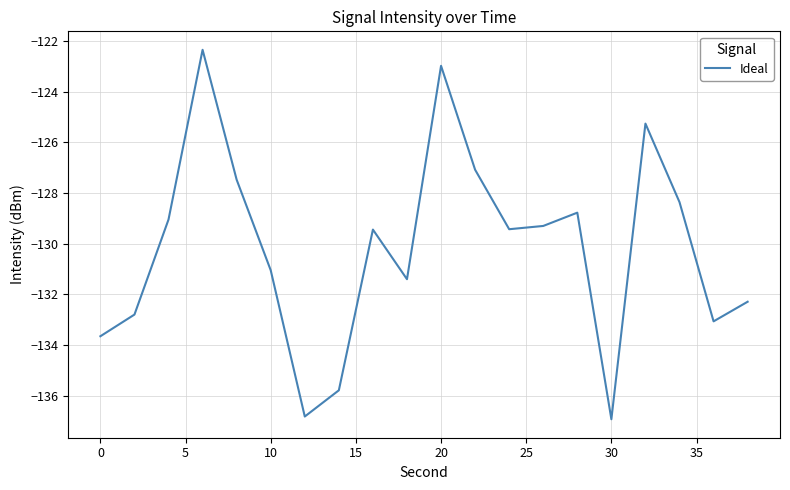

What is the difference between the maximum and minimum values?

14.6